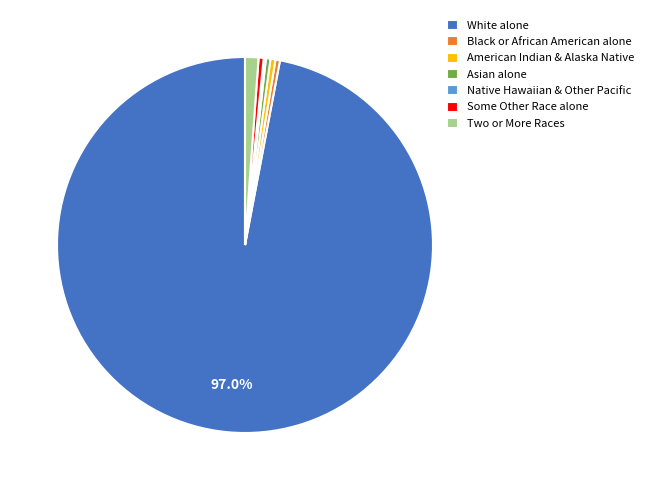

True or false: Two or More Races accounts for 1% of the total.

True